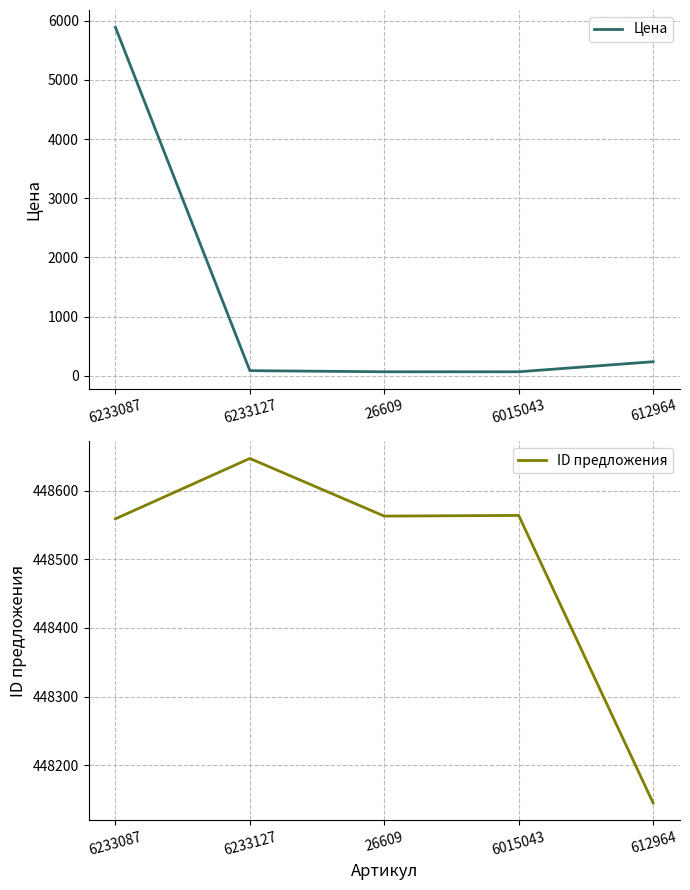

How many lines are shown in the chart?

2